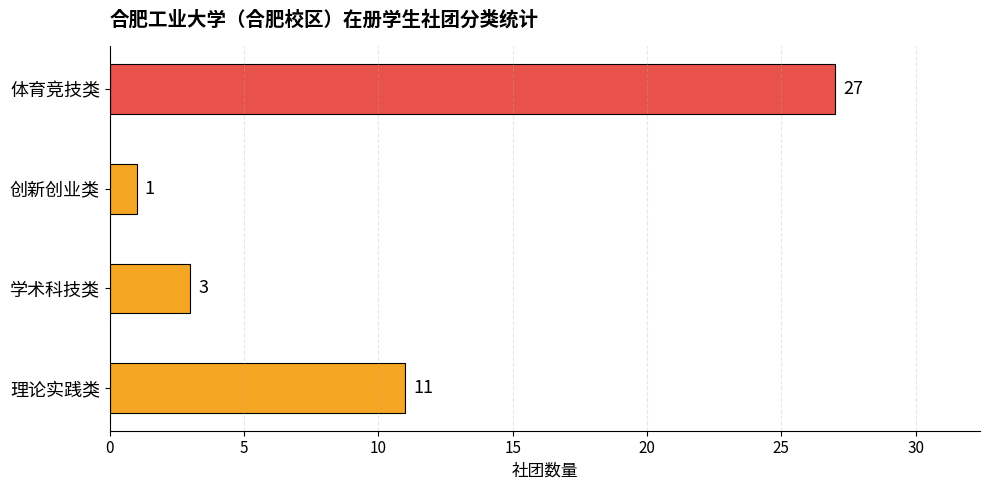

Is it true that the value at 学术科技类 is 3?

True